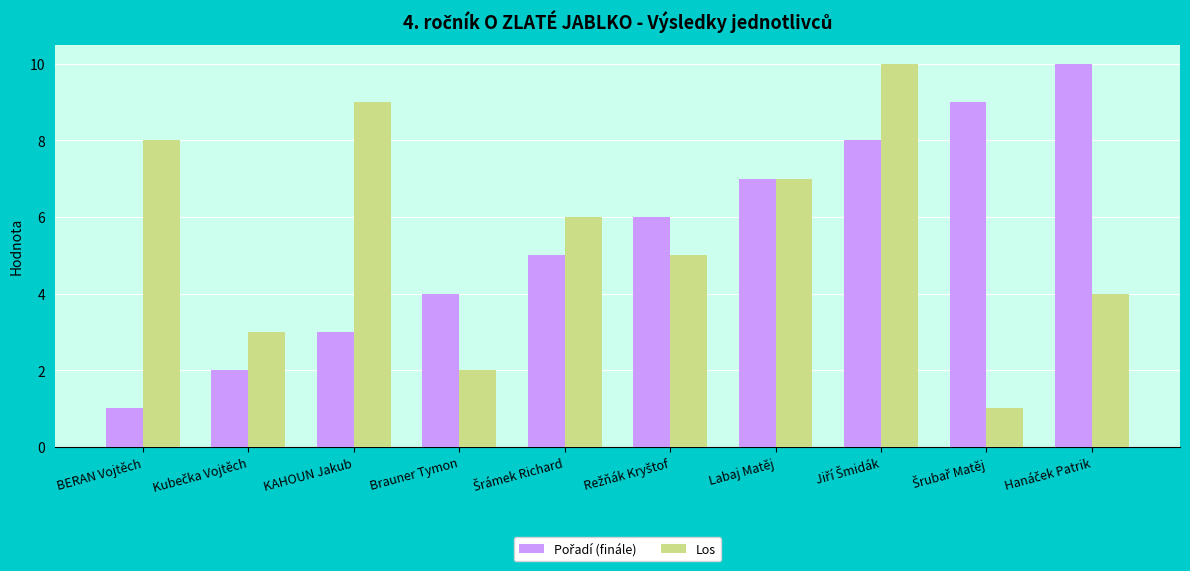

Is it true that Los equals 7 at Labaj Matěj?

True